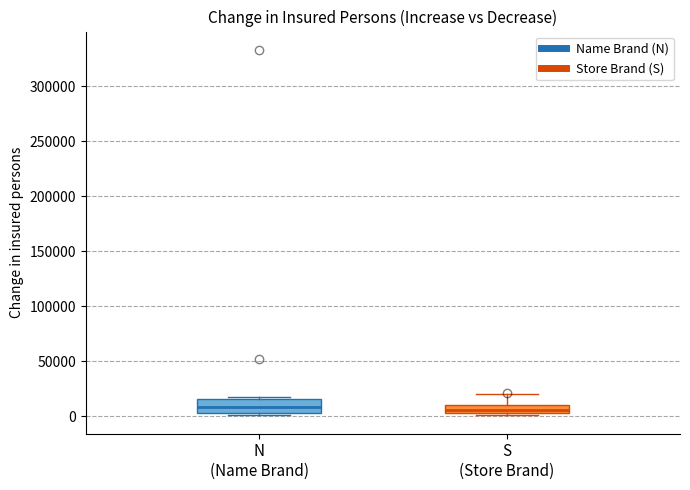

Where is the upper edge of the box for N (Name Brand) on the y-axis? The values are not printed on the chart, so give them approximately, as read against the axis.

15000